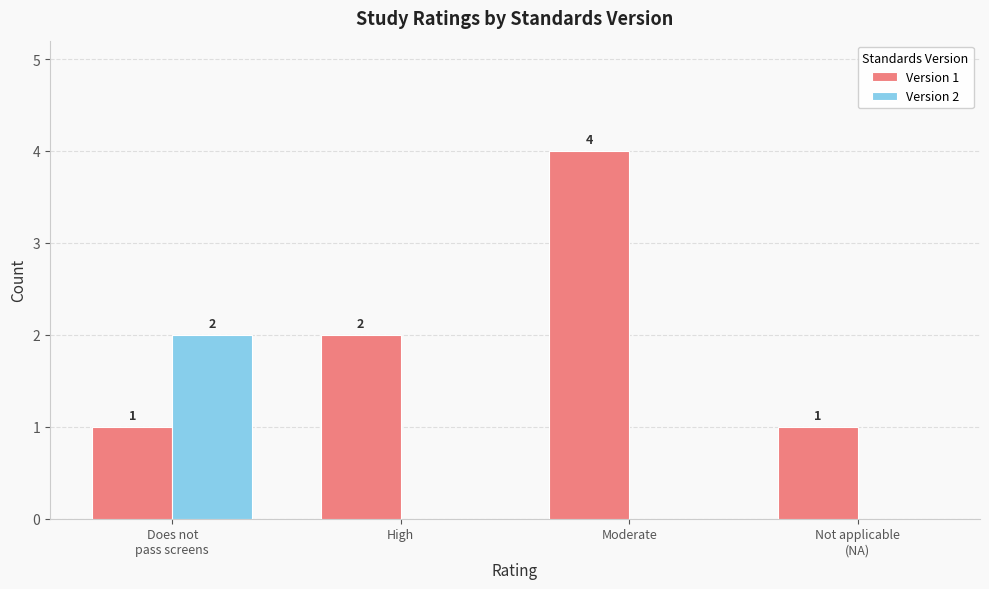

What is the total value across all series at Does not
pass screens?

3